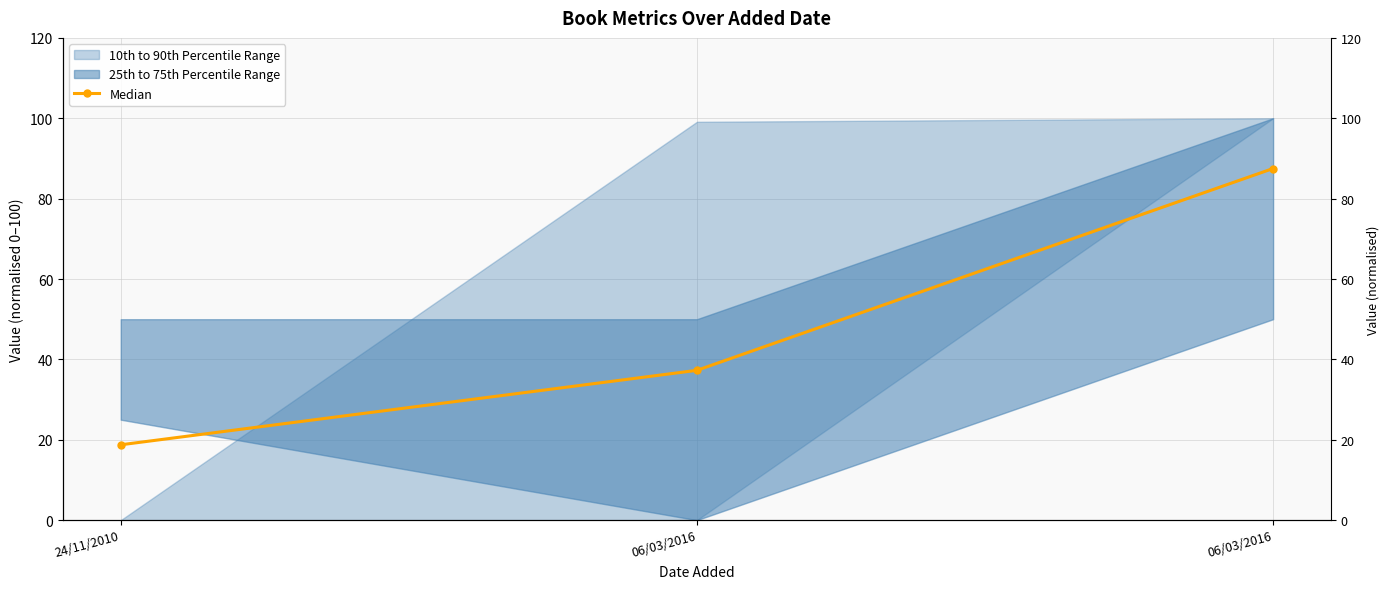

How many lines are shown in the chart?

1